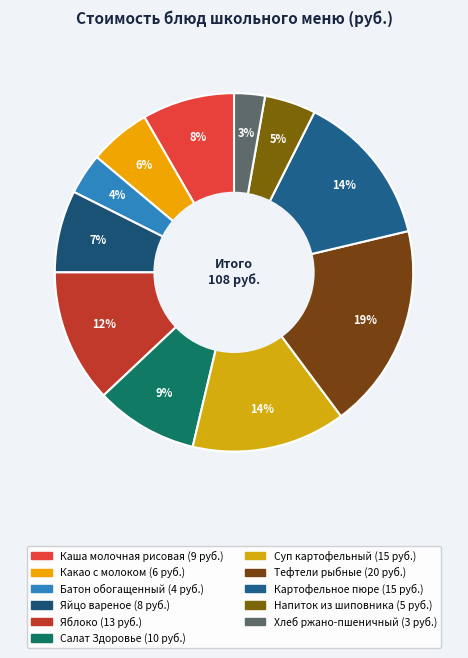

Count the number of slices in the pie.

11